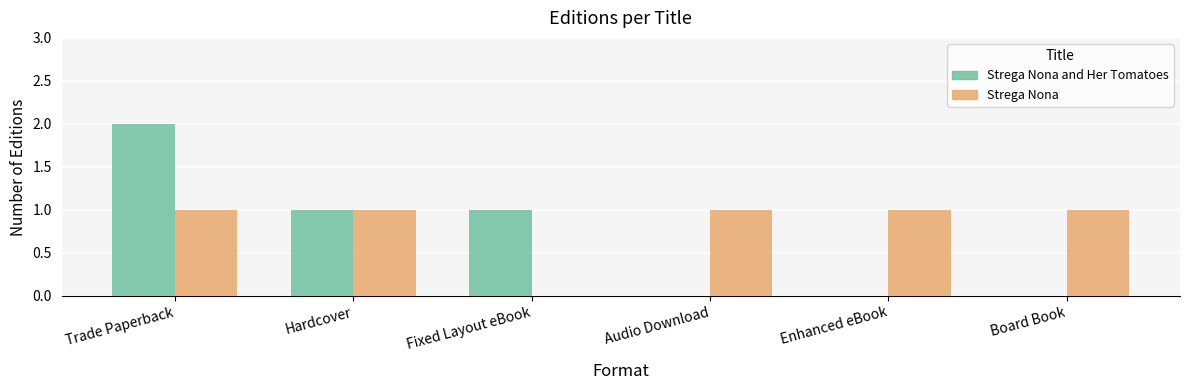

Reading left to right, what are all the values shown in this chart?

Strega Nona and Her Tomatoes: 2	1	1	0	0	0
Strega Nona: 1	1	0	1	1	1